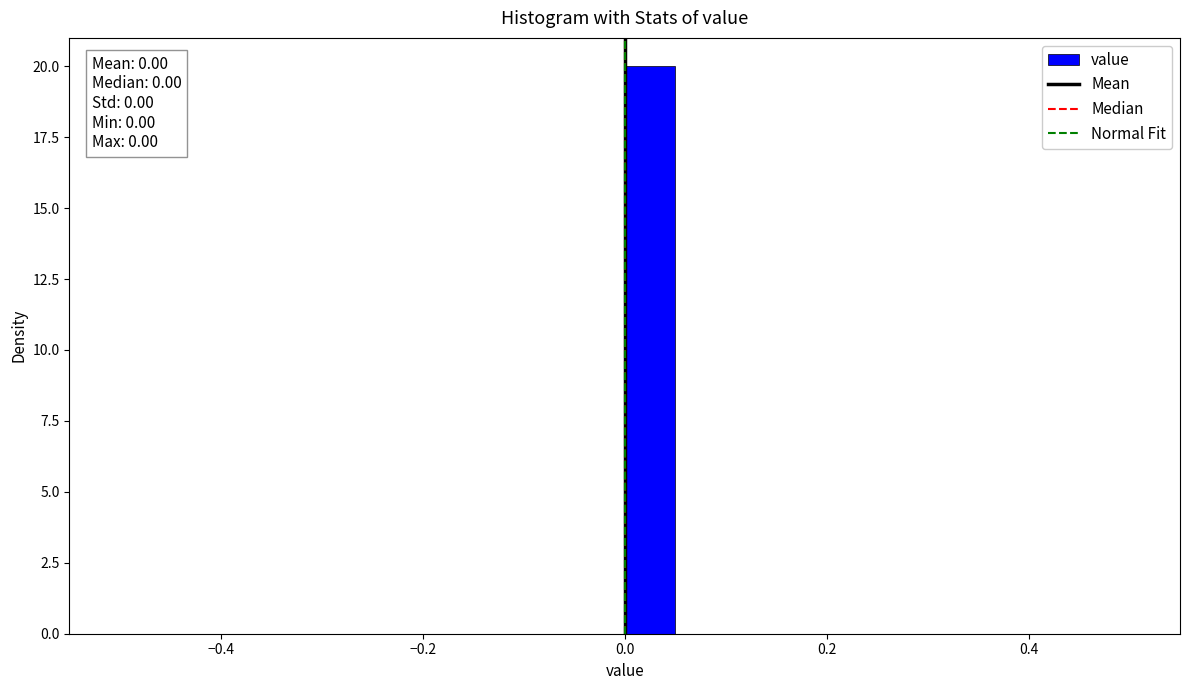

Around what value on the x-axis is the tallest bar? Give the approximate position of its centre, as read against the axis.

0.02